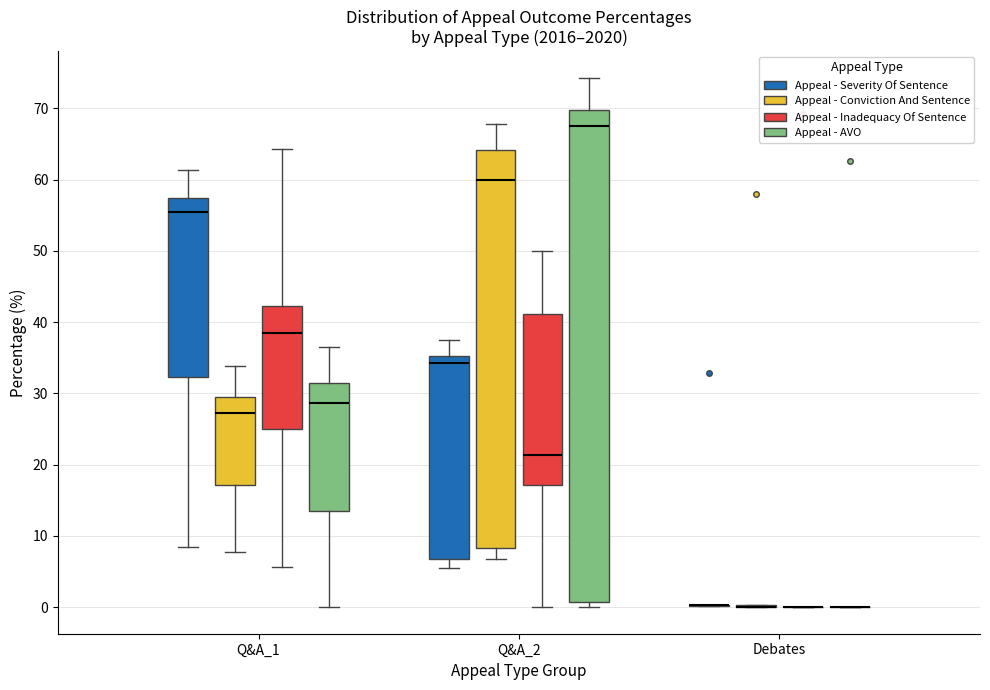

Where does the upper whisker of the box for Q&A_1 (Appeal - AVO) end on the y-axis? The values are not printed on the chart, so give them approximately, as read against the axis.

37